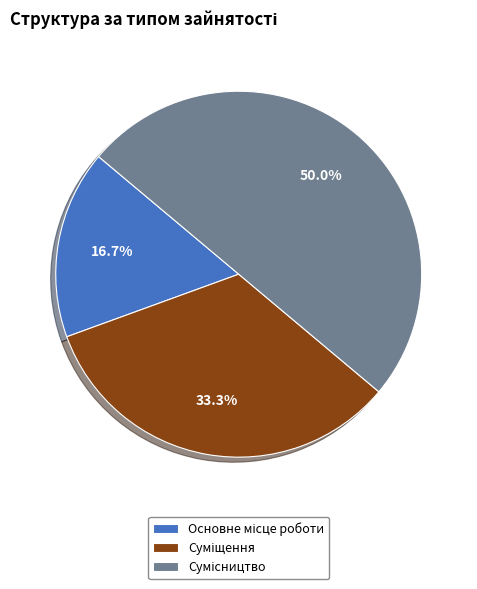

Is Сумісництво the majority of the pie?

No